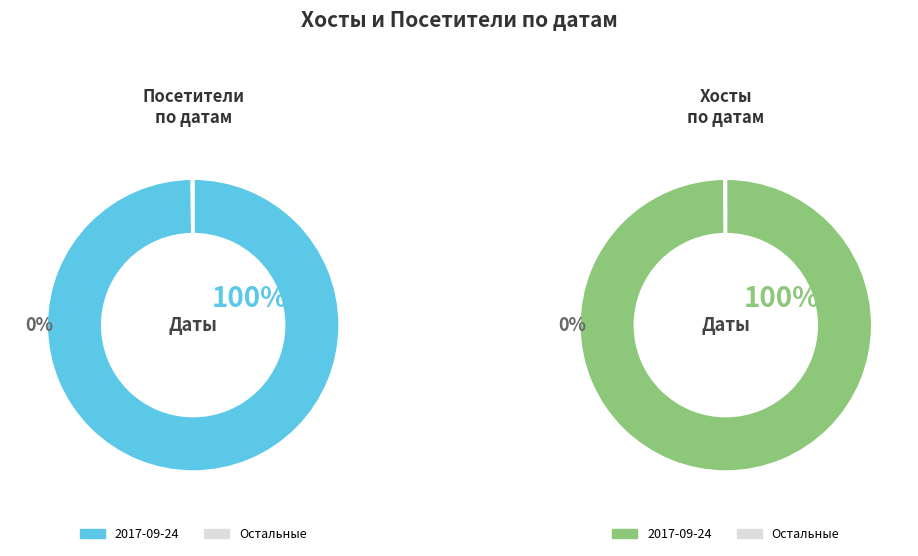

Is there any slice that represents more than half of the pie?

Yes